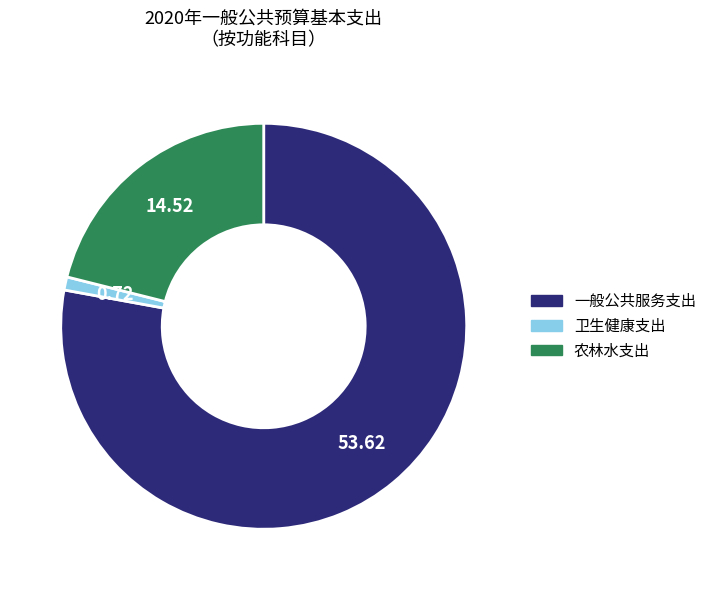

What is the largest slice in the pie chart?

一般公共服务支出